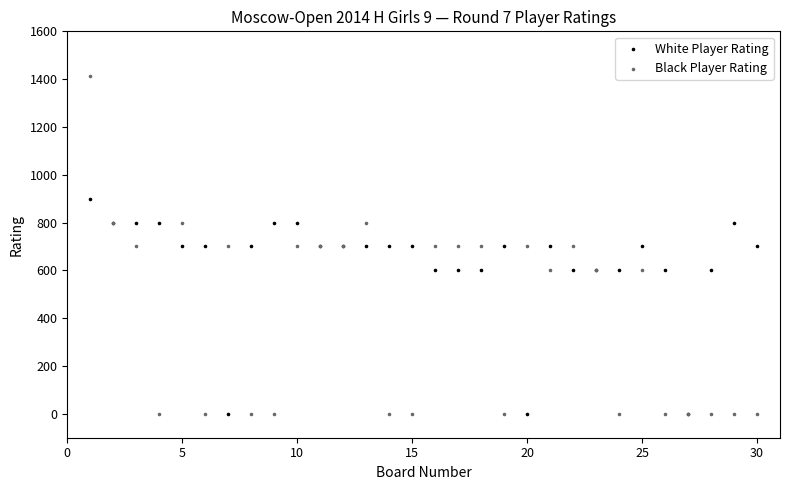

Which series contains the highest Y value?

Black Player Rating